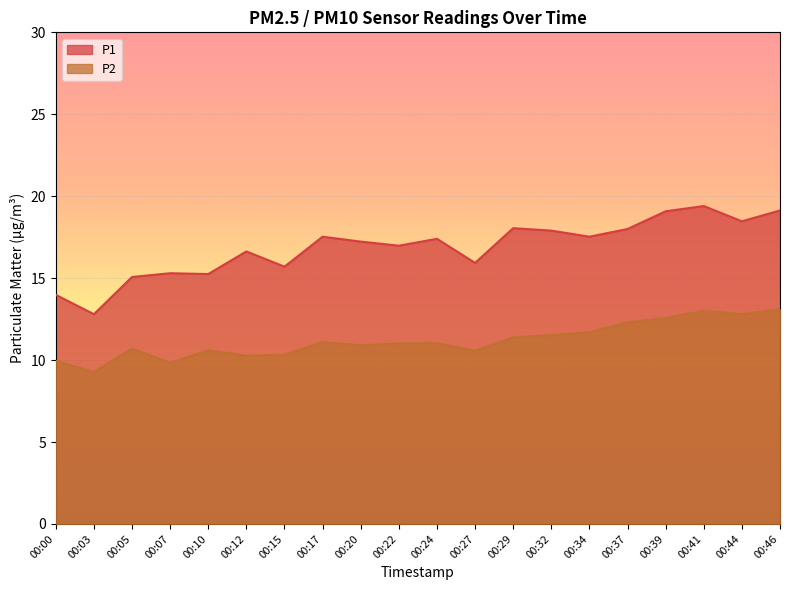

Reading right to left, extract all data points from this chart.

P1: 00:46=19.1	00:44=18.5	00:41=19.4	00:39=19.1	00:37=18.0	00:34=17.5	00:32=17.9	00:29=18.1	00:27=15.9	00:24=17.4	00:22=17.0	00:20=17.2	00:17=17.5	00:15=15.7	00:12=16.6	00:10=15.2	00:07=15.3	00:05=15.1	00:03=12.8	00:00=14.0
P2: 00:46=13.1	00:44=12.8	00:41=13.0	00:39=12.6	00:37=12.3	00:34=11.7	00:32=11.5	00:29=11.4	00:27=10.6	00:24=11.0	00:22=11.0	00:20=10.9	00:17=11.1	00:15=10.3	00:12=10.3	00:10=10.6	00:07=9.8	00:05=10.7	00:03=9.3	00:00=9.9